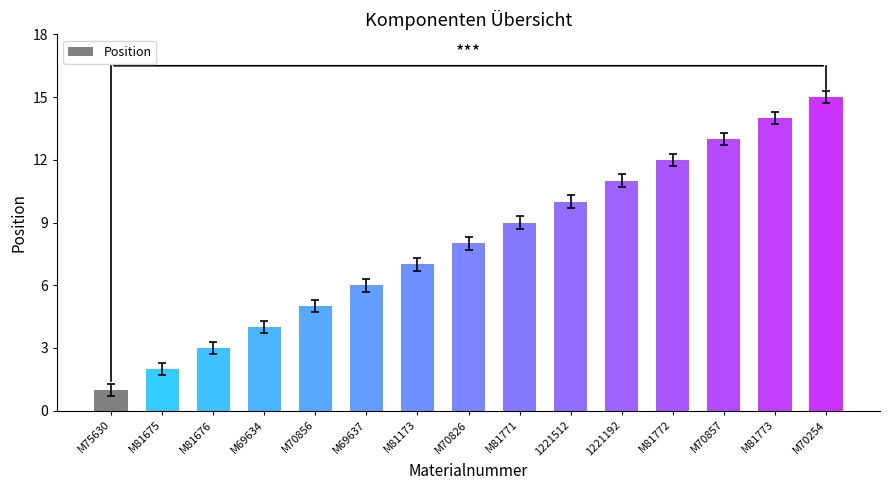

What is the difference between the maximum and minimum values?

14